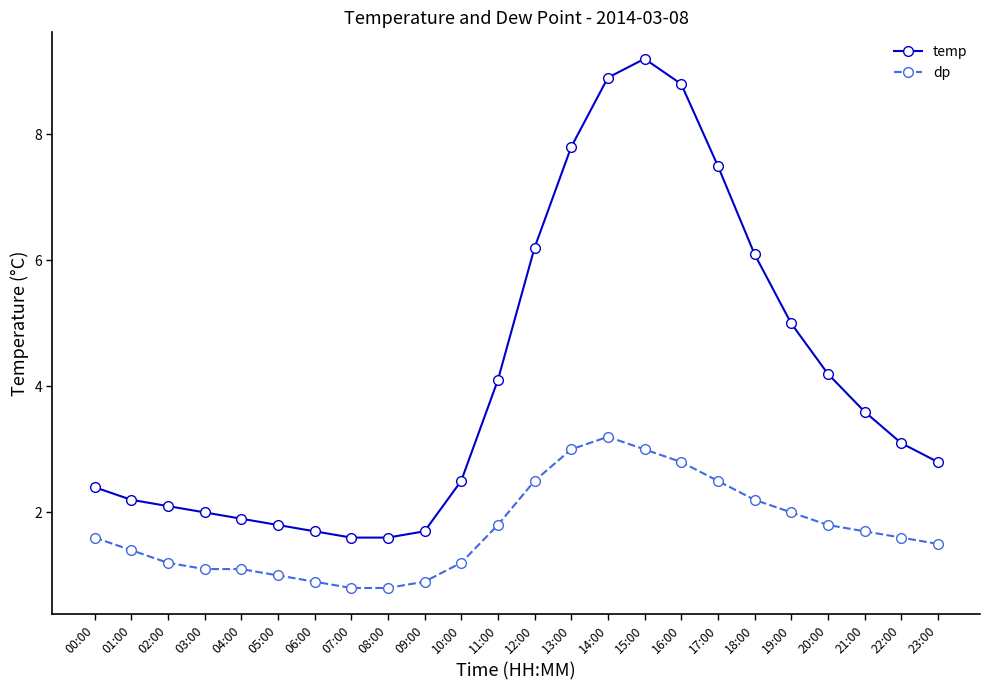

What is the maximum value for temp?

9.2